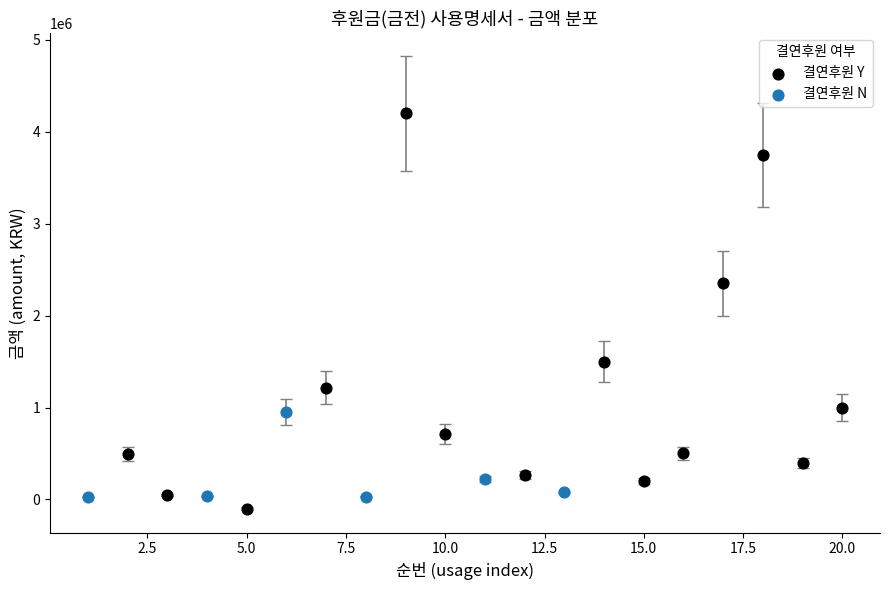

Which series contains the highest Y value?

결연후원 Y